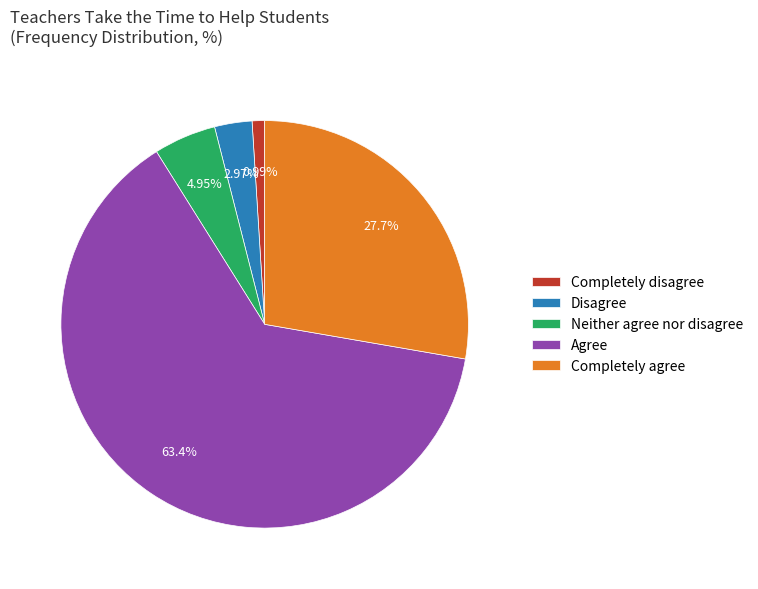

The Completely agree slice represents 28% of the pie. True or false?

True